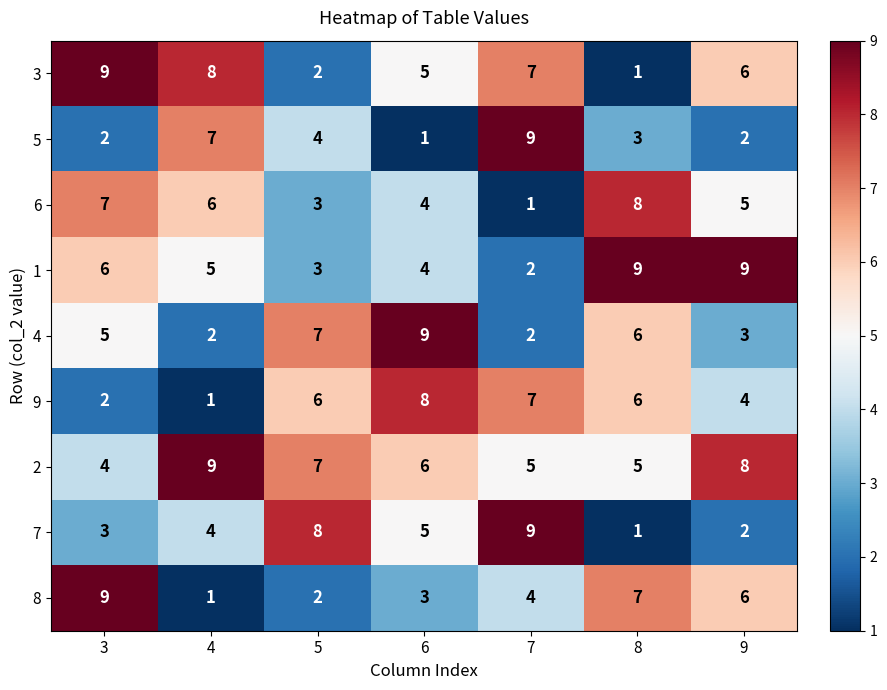

True or false: 7 has a value of 15 at 7.

False